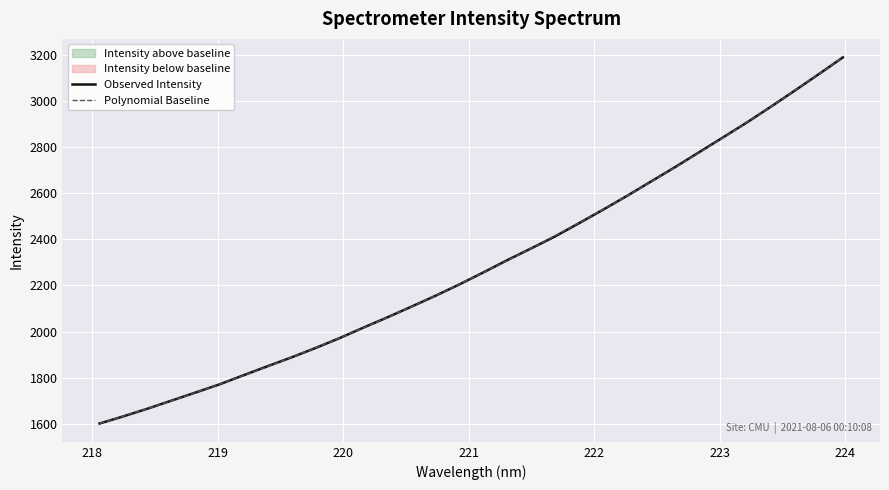

What is the average value of the Polynomial Baseline series?

2289.2